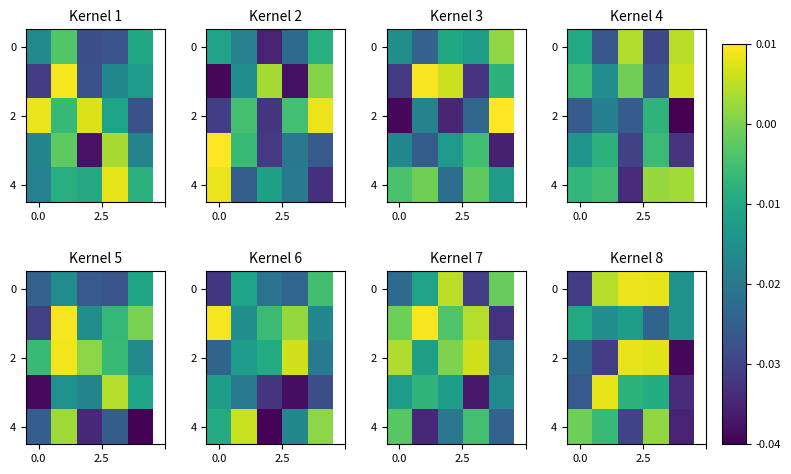

The value of row_0 at 2 is 0.0. True or false?

False